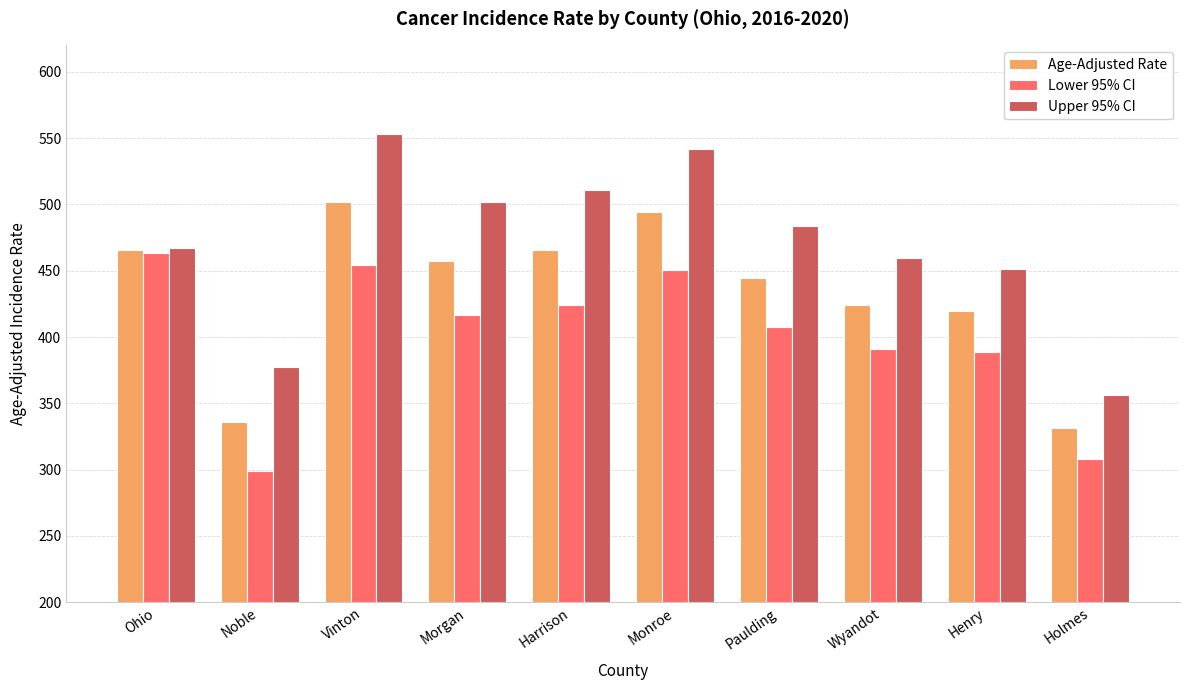

What is the sum of the Lower 95% CI values at Noble and Harrison?

722.8